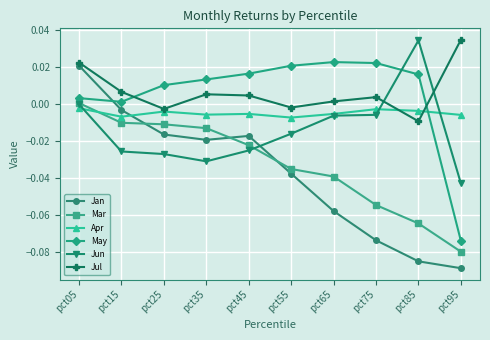

How many data points does each series have?

10